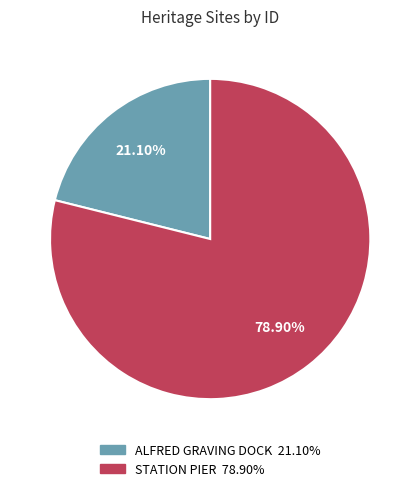

To the nearest percent, what is the average slice percentage?

50%